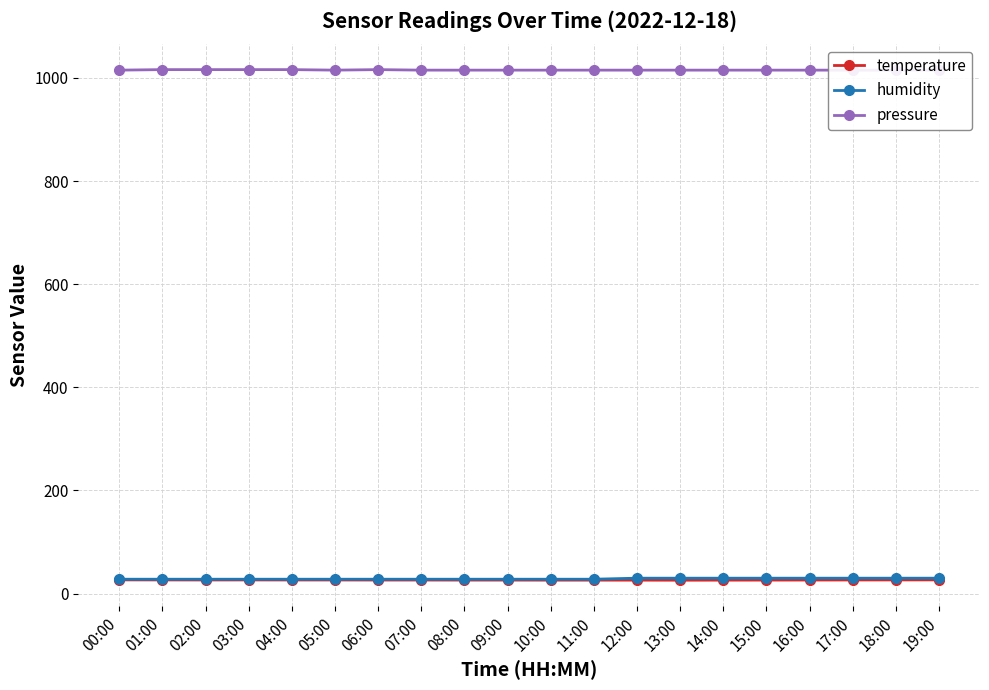

How many lines are shown in the chart?

3